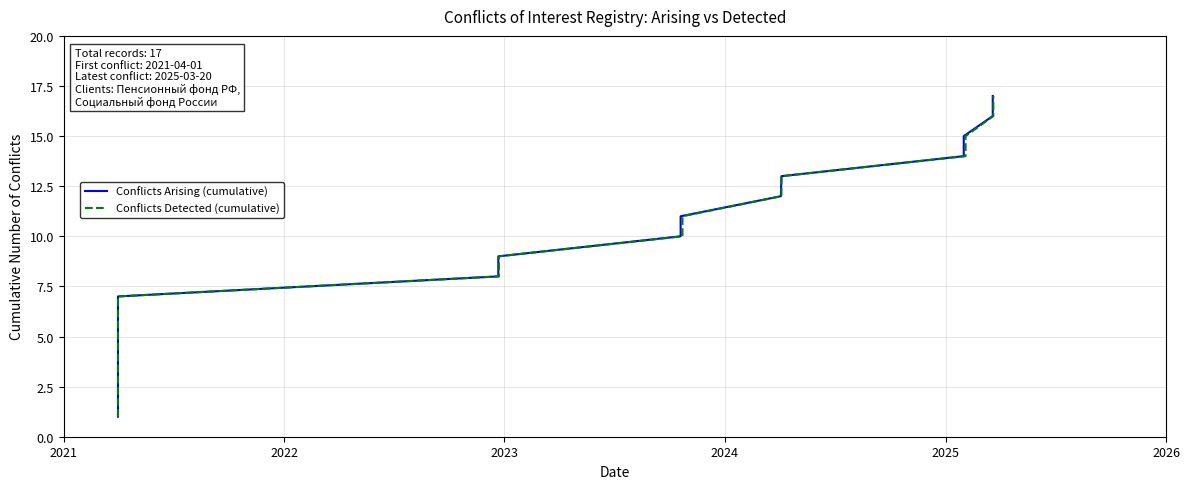

The value of Conflicts Detected (cumulative) at 13 is 9. True or false?

False